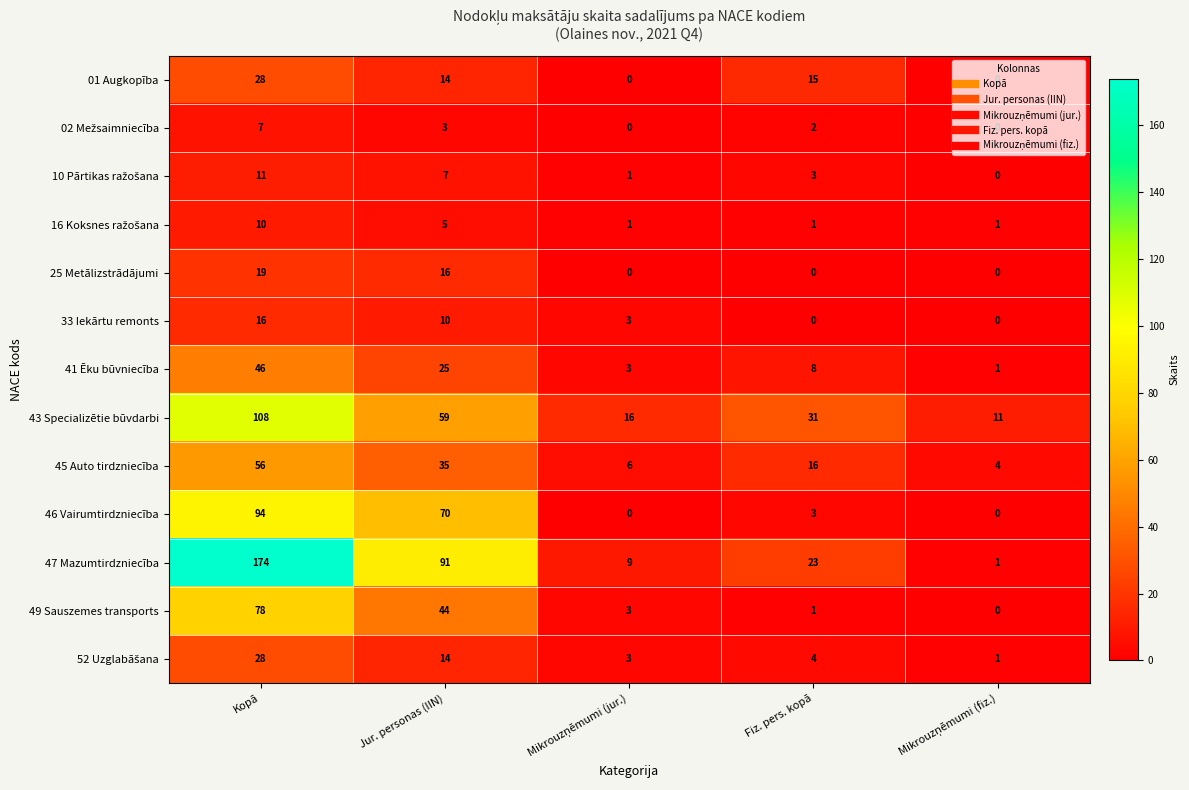

Is it true that 46 Vairumtirdzniecība equals 3 at Fiz. pers. kopā?

True